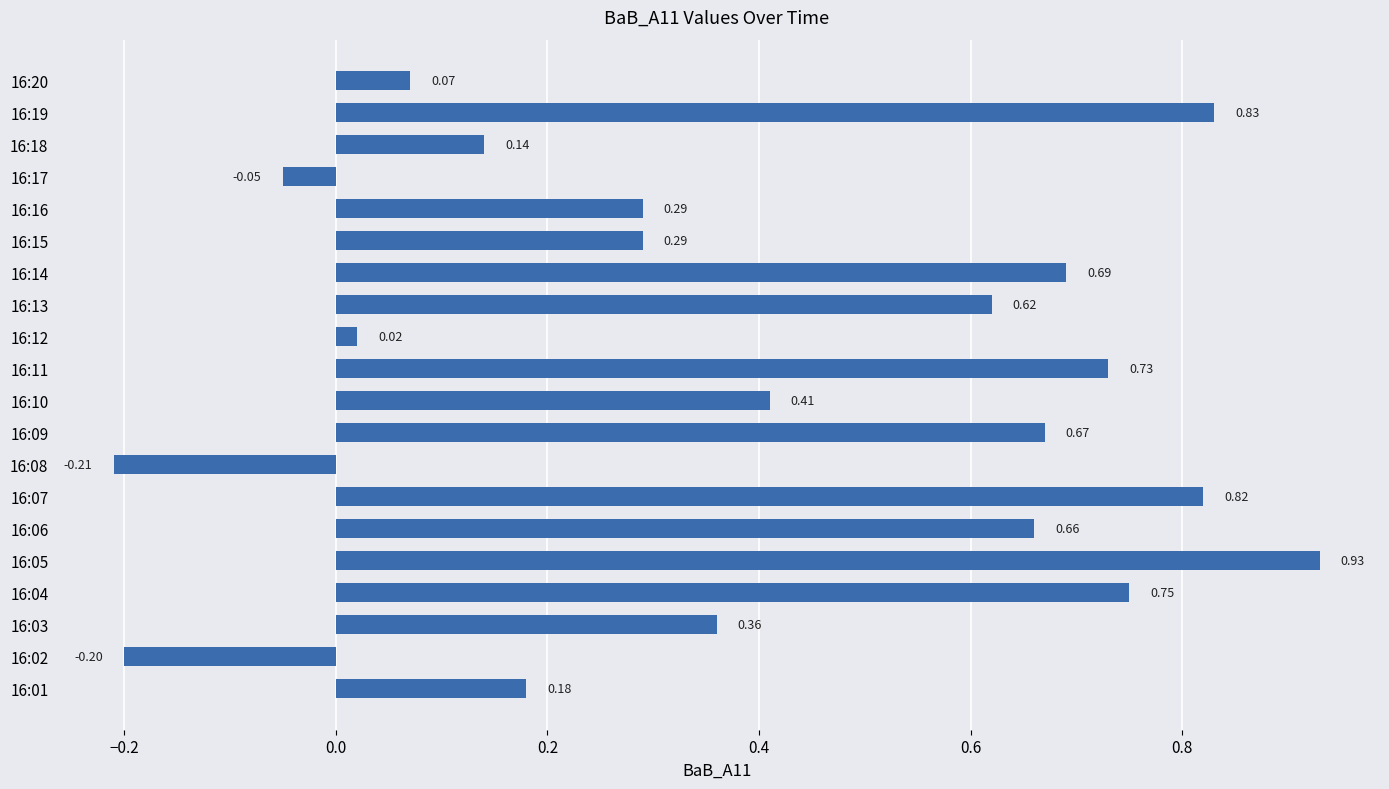

What is the difference between the maximum and second lowest values?

1.1